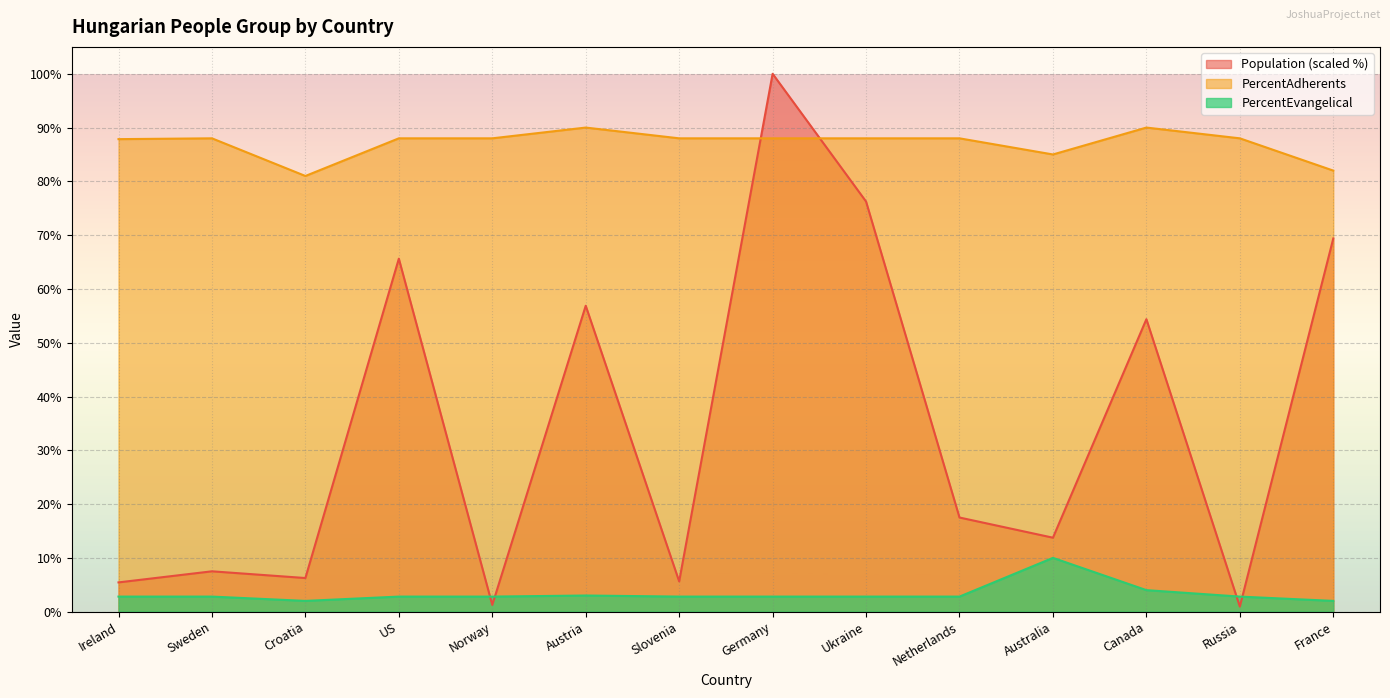

Read the PercentAdherents value at Sweden.

88.0